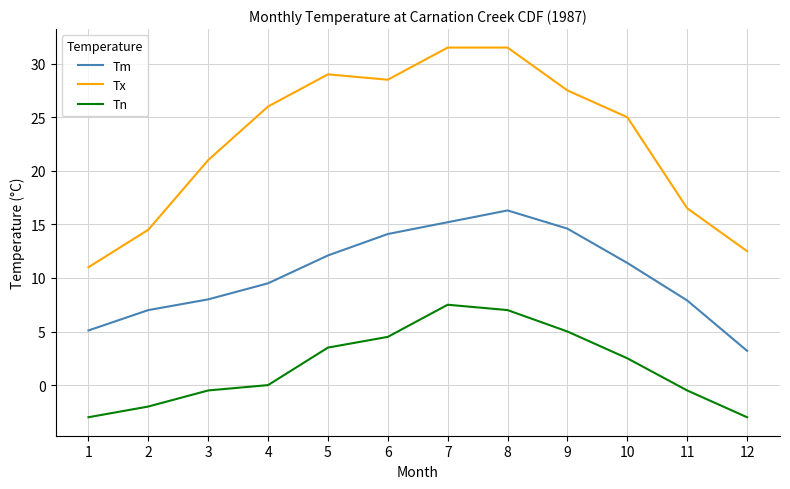

What is the difference between the second highest and second lowest values in the Tx series?

19.0